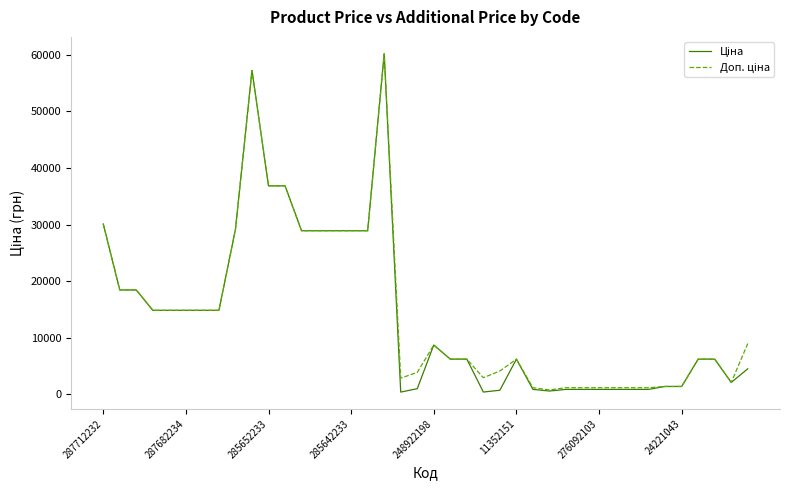

What is the maximum value shown in the chart?

60205.6